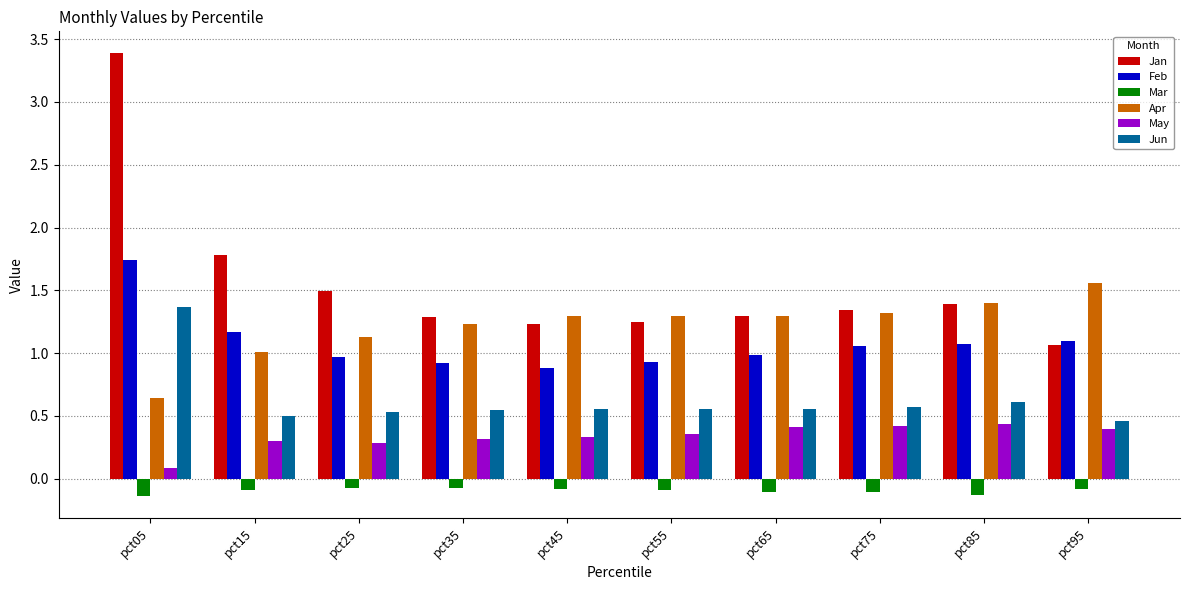

What is the smallest value displayed?

-0.1